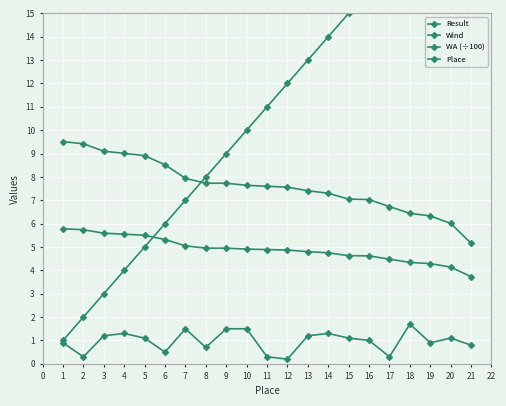

Which series ends up on top after the final intersection of Result and Place?

Place